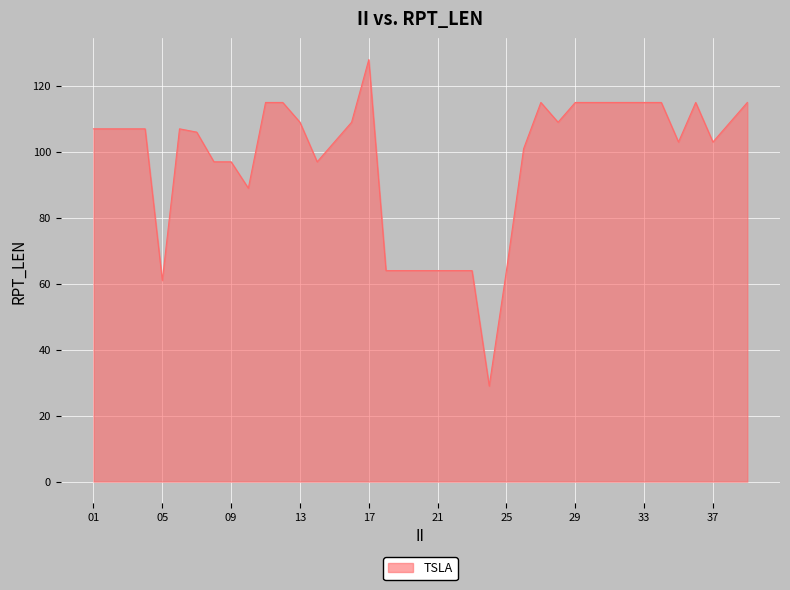

What is the smallest value displayed?

29